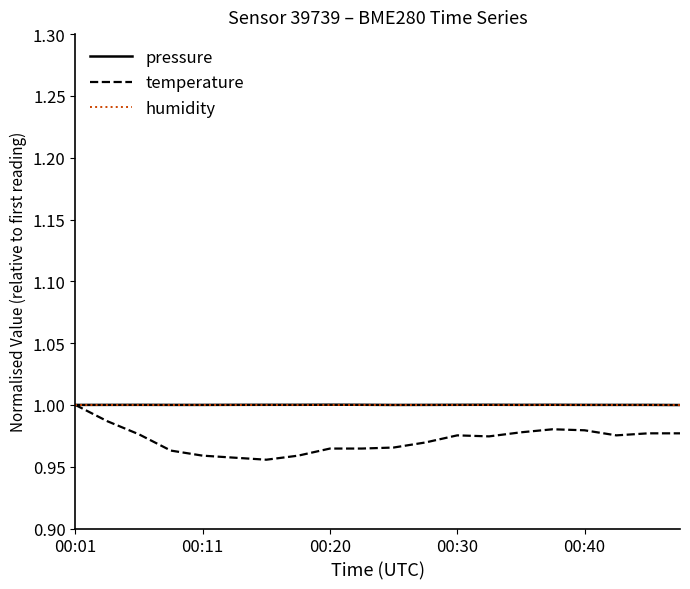

Which series has the largest range (max minus min)?

temperature